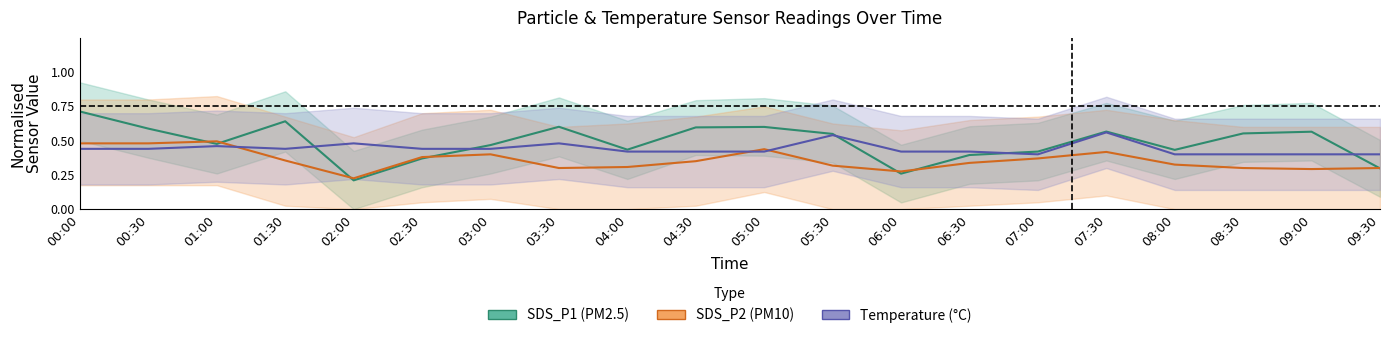

Reading left to right, what are all the values shown in this chart?

SDS_P1 (PM2.5): 00:00=0.7	00:30=0.6	01:00=0.5	01:30=0.6	02:00=0.2	02:30=0.4	03:00=0.5	03:30=0.6	04:00=0.4	04:30=0.6	05:00=0.6	05:30=0.5	06:00=0.3	06:30=0.4	07:00=0.4	07:30=0.6	08:00=0.4	08:30=0.6	09:00=0.6	09:30=0.3
SDS_P2 (PM10): 00:00=0.5	00:30=0.5	01:00=0.5	01:30=0.4	02:00=0.2	02:30=0.4	03:00=0.4	03:30=0.3	04:00=0.3	04:30=0.3	05:00=0.4	05:30=0.3	06:00=0.3	06:30=0.3	07:00=0.4	07:30=0.4	08:00=0.3	08:30=0.3	09:00=0.3	09:30=0.3
Temperature (°C): 00:00=0.4	00:30=0.4	01:00=0.5	01:30=0.4	02:00=0.5	02:30=0.4	03:00=0.4	03:30=0.5	04:00=0.4	04:30=0.4	05:00=0.4	05:30=0.5	06:00=0.4	06:30=0.4	07:00=0.4	07:30=0.6	08:00=0.4	08:30=0.4	09:00=0.4	09:30=0.4